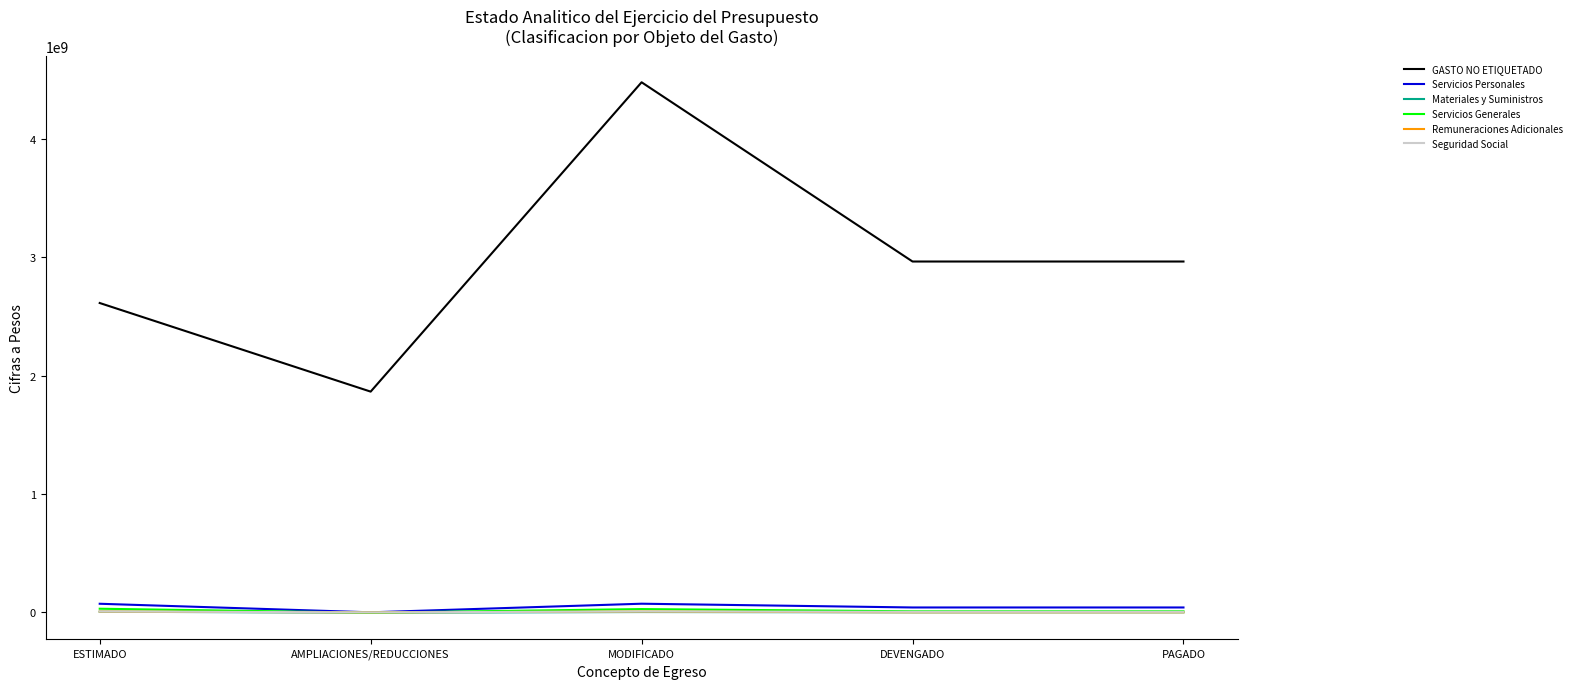

Which series has the largest range (max minus min)?

GASTO NO ETIQUETADO